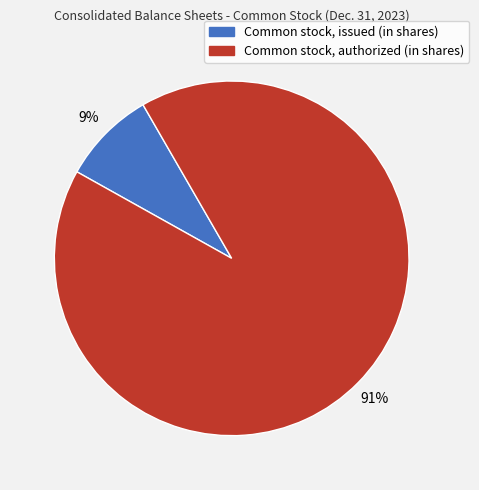

Is the sum of Common stock, issued (in shares) and Common stock, authorized (in shares) greater than half?

Yes